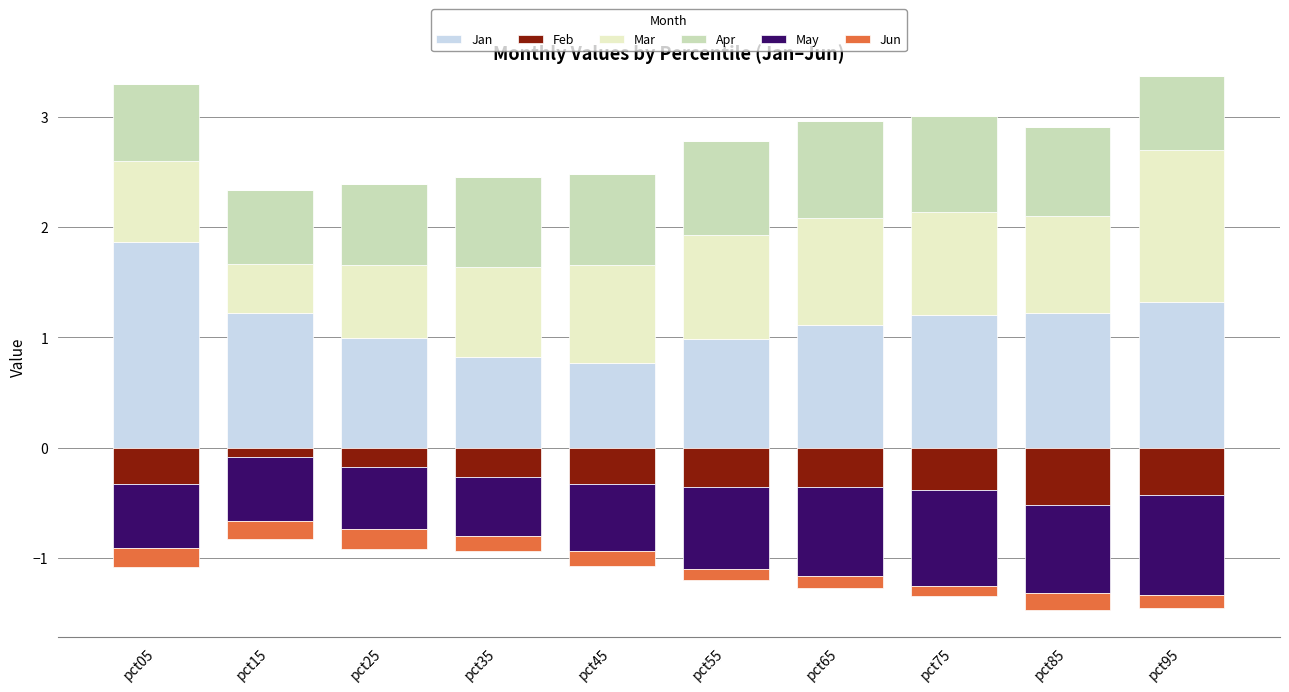

Is it true that Jan equals 1.1 at pct65?

True